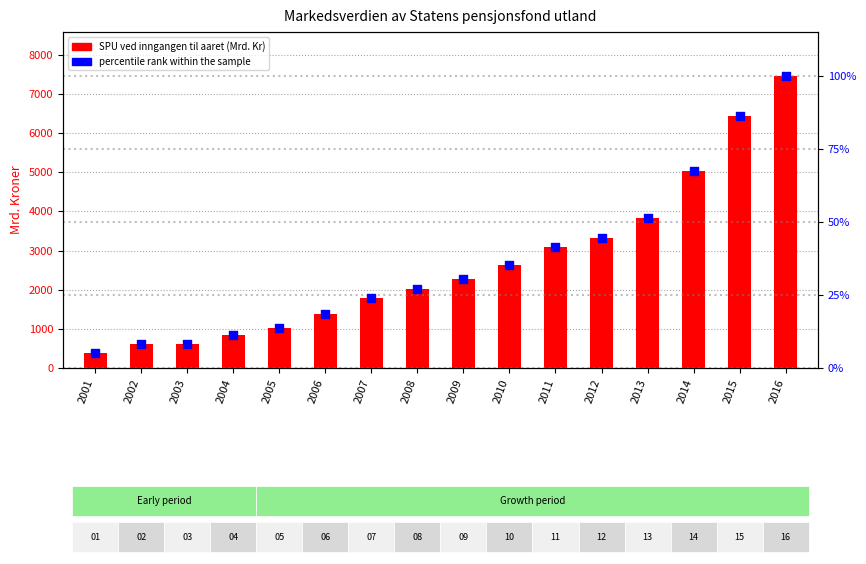

What is the total value across all series at 2015?

6516.8